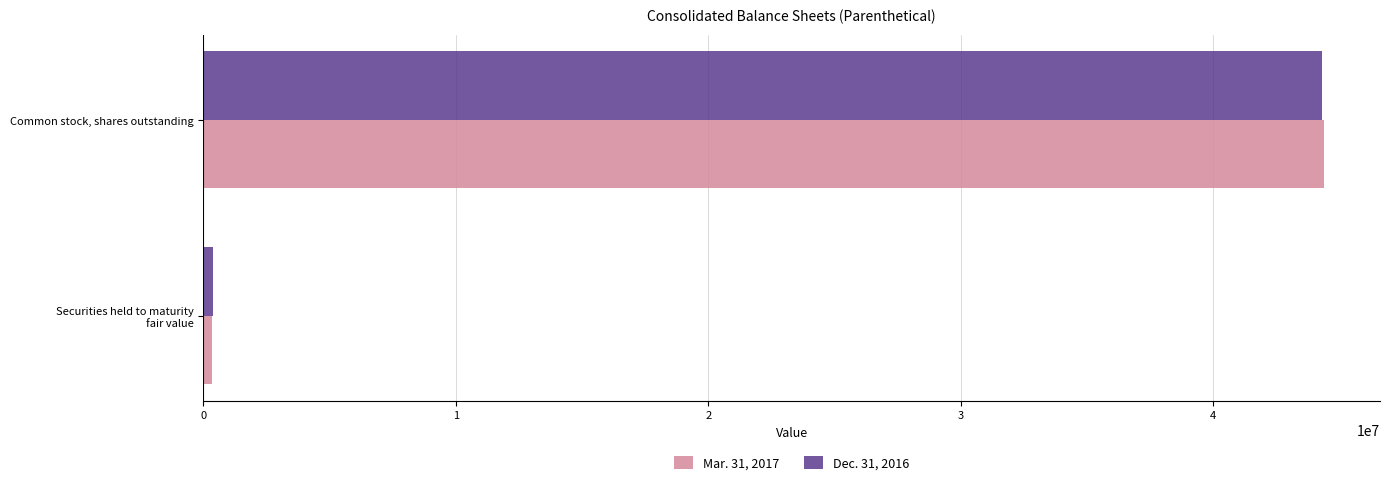

List the series in order of their overall mean, highest first.

Mar. 31, 2017, Dec. 31, 2016